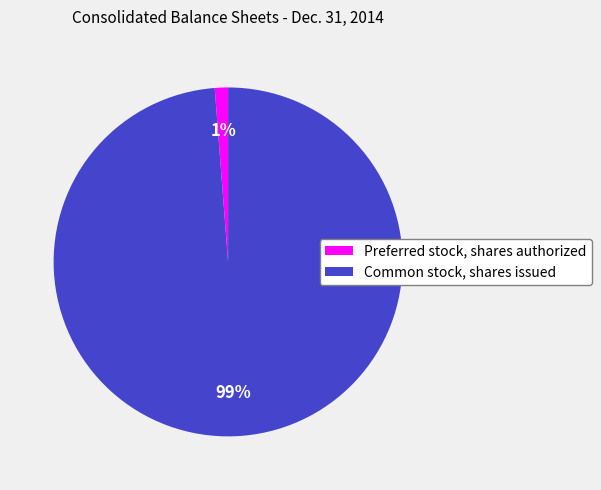

Which has a higher value, Preferred stock, shares authorized or Common stock, shares issued?

Common stock, shares issued